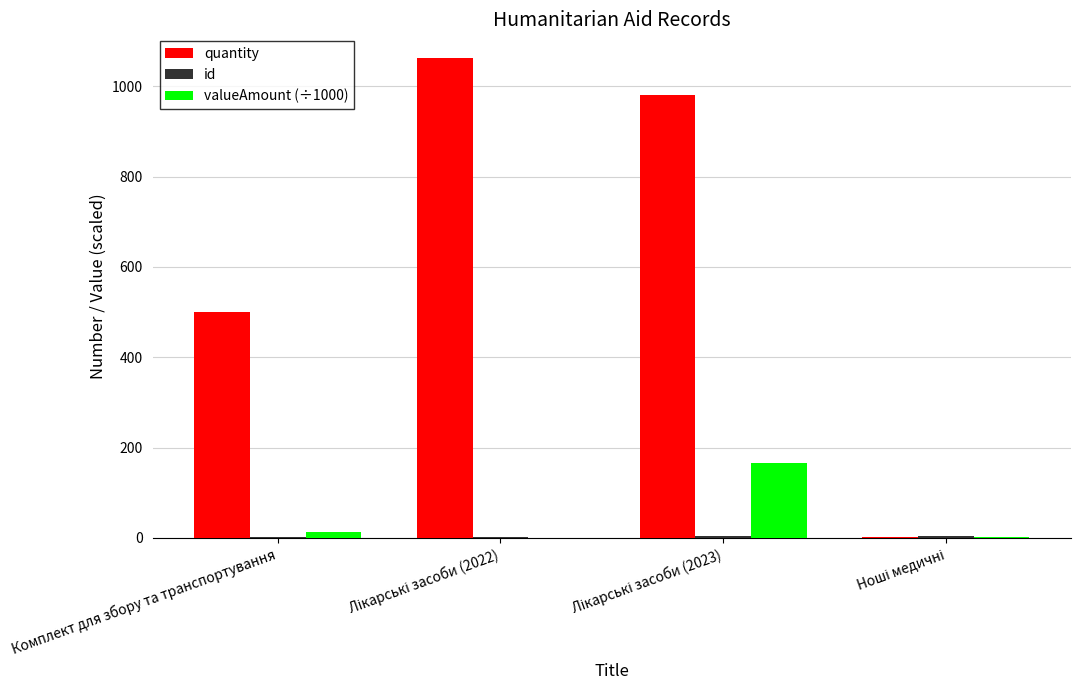

Where is quantity nearest to the value 531?

Комплект для збору та транспортування